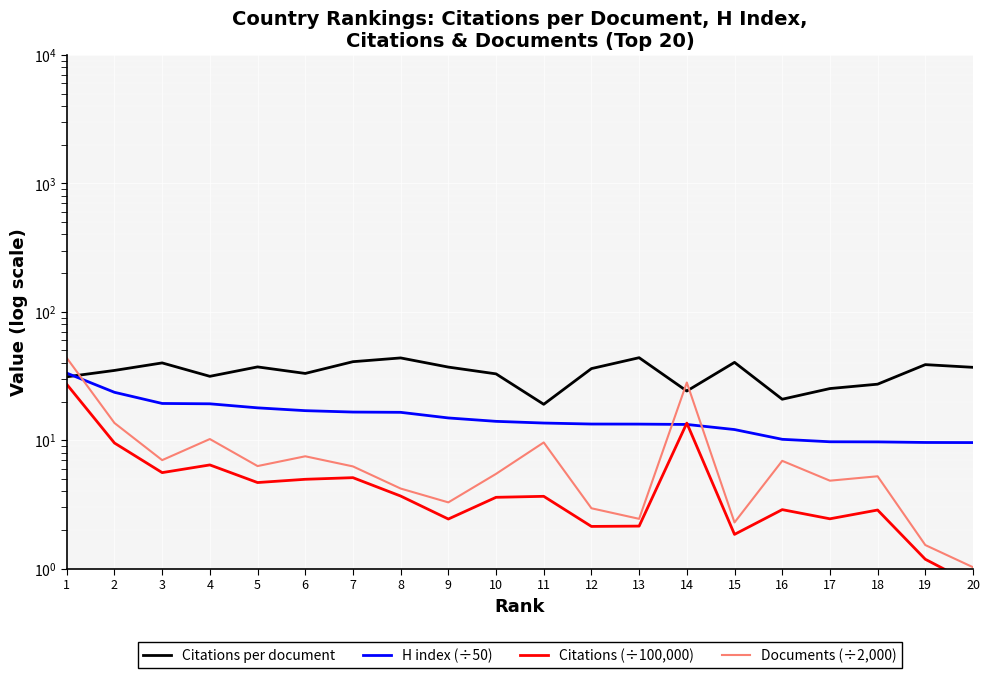

Is this an area chart (filled region under the line)?

No